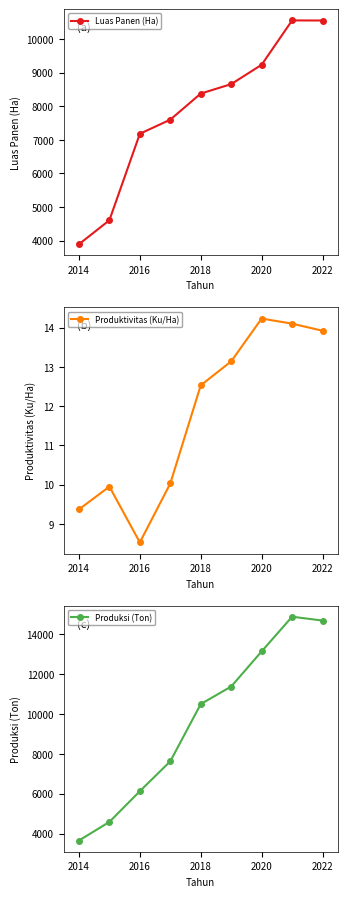

True or false: Luas Panen (Ha) has more than 2 points higher than both neighbors.

False